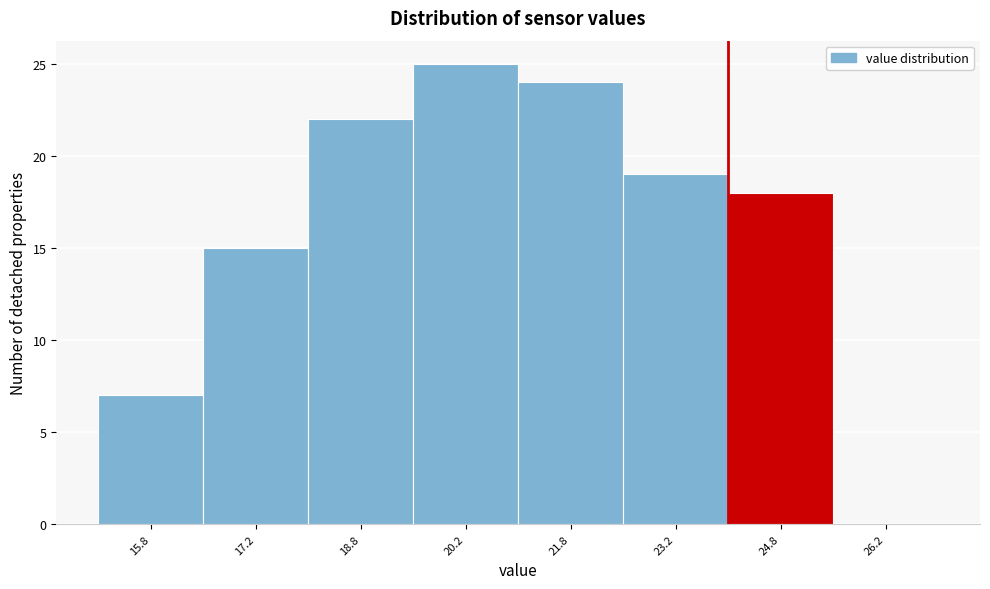

Reading left to right, list every bar in this chart as the range it spans on the x-axis followed by its height. Neither the bar edges nor the heights are printed on the chart, so give them approximately, as read against the axes.

15.0 to 16.5: 7
16.5 to 18.0: 15
18.0 to 19.5: 22
19.5 to 21.0: 25
21.0 to 22.5: 24
22.5 to 24.0: 19
24.0 to 25.5: 18
25.5 to 27.0: 0